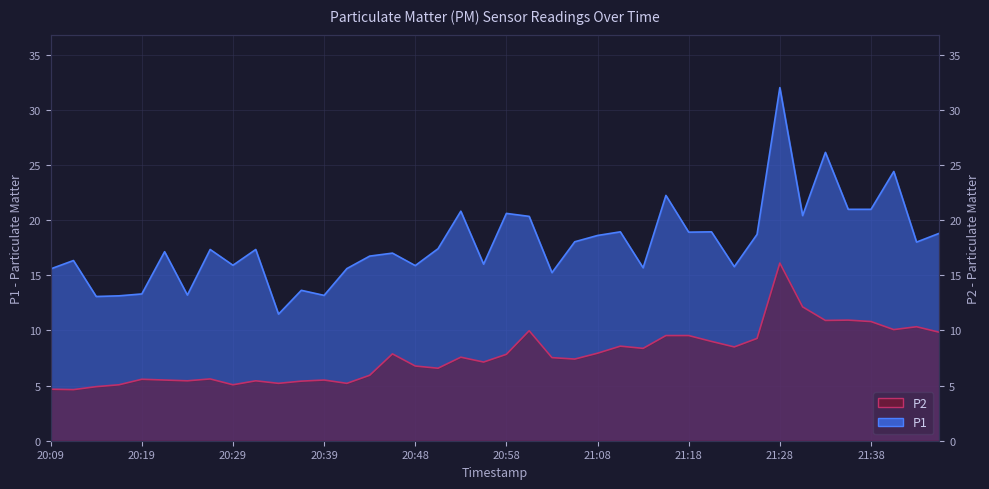

Reading left to right, what are all the values shown in this chart?

P1: 20:09=15.6	20:11=16.3	20:14=13.1	20:16=13.1	20:19=13.3	20:21=17.1	20:24=13.2	20:26=17.3	20:29=15.9	20:31=17.3	20:34=11.5	20:36=13.6	20:39=13.2	20:41=15.6	20:44=16.7	20:46=17.0	20:48=15.9	20:51=17.4	20:53=20.8	20:56=16.0	20:58=20.6	21:01=20.3	21:03=15.2	21:06=18.0	21:08=18.6	21:11=18.9	21:13=15.7	21:16=22.2	21:18=18.9	21:21=18.9	21:23=15.8	21:26=18.7	21:28=32.0	21:31=20.4	21:33=26.1	21:36=21.0	21:38=21.0	21:41=24.4	21:43=18.0	21:45=18.8
P2: 20:09=4.7	20:11=4.6	20:14=4.9	20:16=5.1	20:19=5.6	20:21=5.5	20:24=5.4	20:26=5.6	20:29=5.1	20:31=5.4	20:34=5.2	20:36=5.4	20:39=5.5	20:41=5.2	20:44=5.9	20:46=7.9	20:48=6.8	20:51=6.6	20:53=7.6	20:56=7.1	20:58=7.8	21:01=10.0	21:03=7.5	21:06=7.4	21:08=7.9	21:11=8.6	21:13=8.4	21:16=9.5	21:18=9.5	21:21=9.0	21:23=8.5	21:26=9.3	21:28=16.1	21:31=12.1	21:33=10.9	21:36=10.9	21:38=10.8	21:41=10.1	21:43=10.3	21:45=9.8